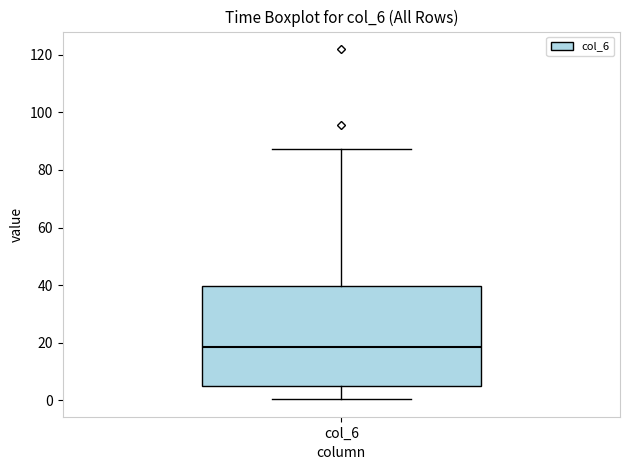

Where does the upper whisker of the box for col_6 end on the y-axis? The values are not printed on the chart, so give them approximately, as read against the axis.

88